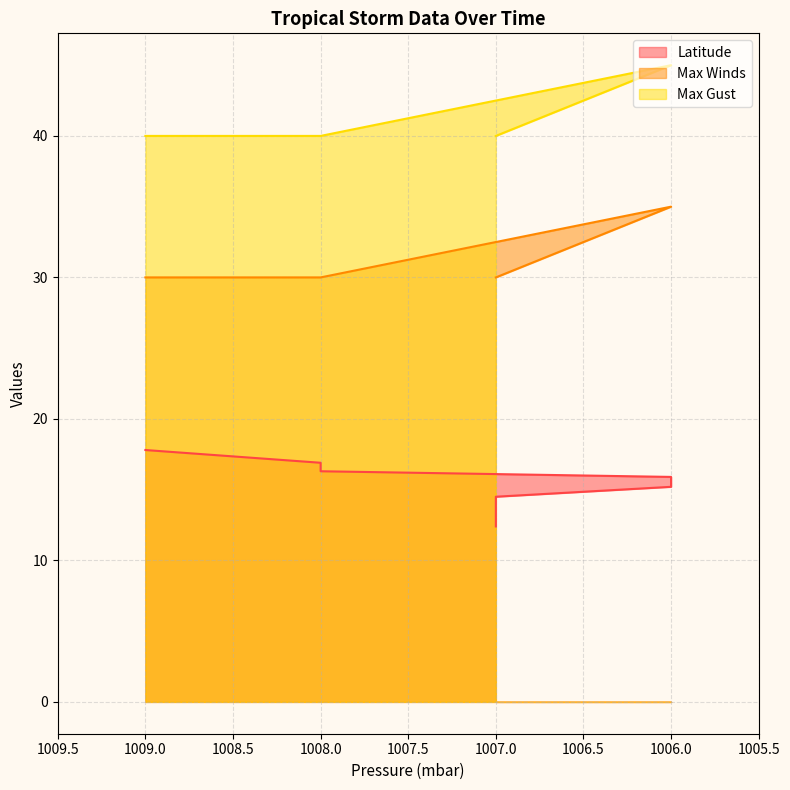

How many lines are shown in the chart?

3